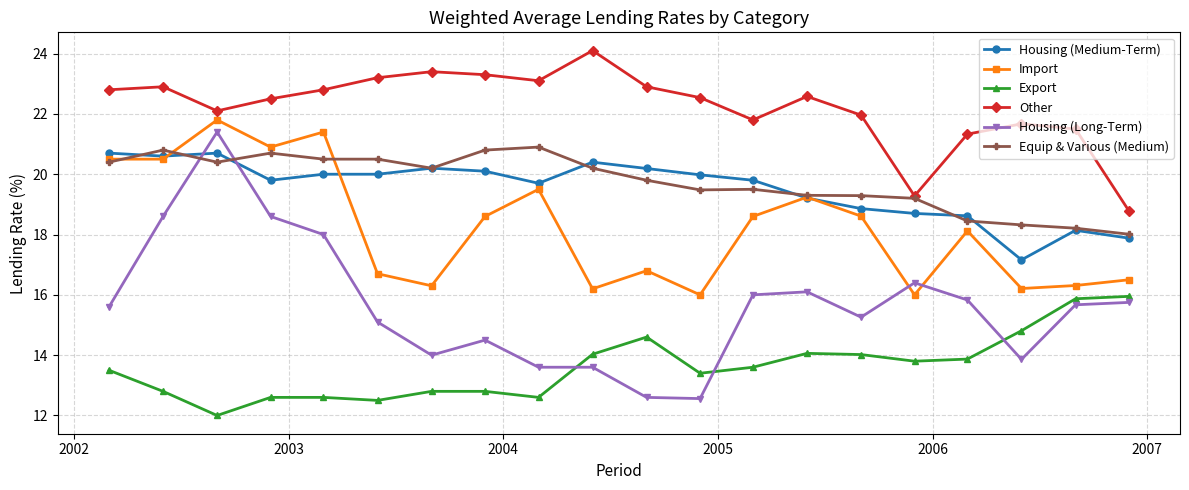

What is the maximum value for Import?

21.8